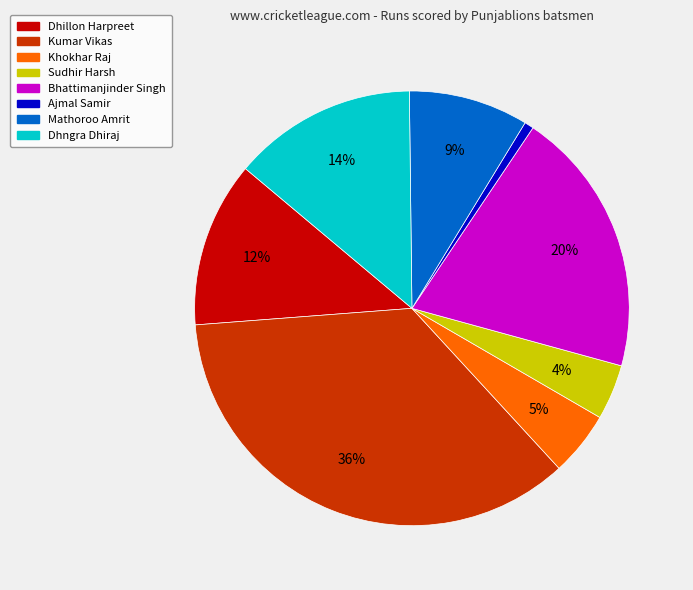

To the nearest percent, what is the average slice percentage?

12%